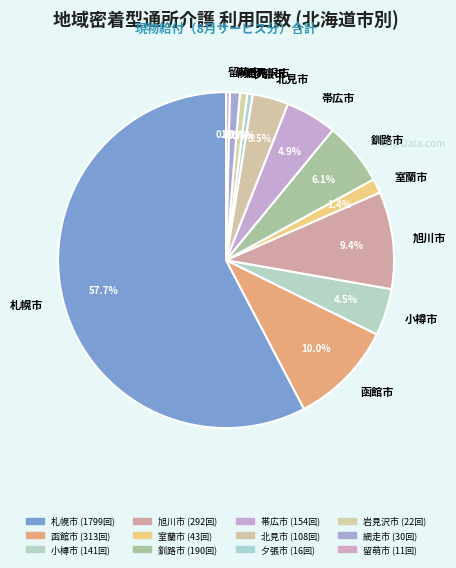

Which category has the biggest portion of the pie?

札幌市